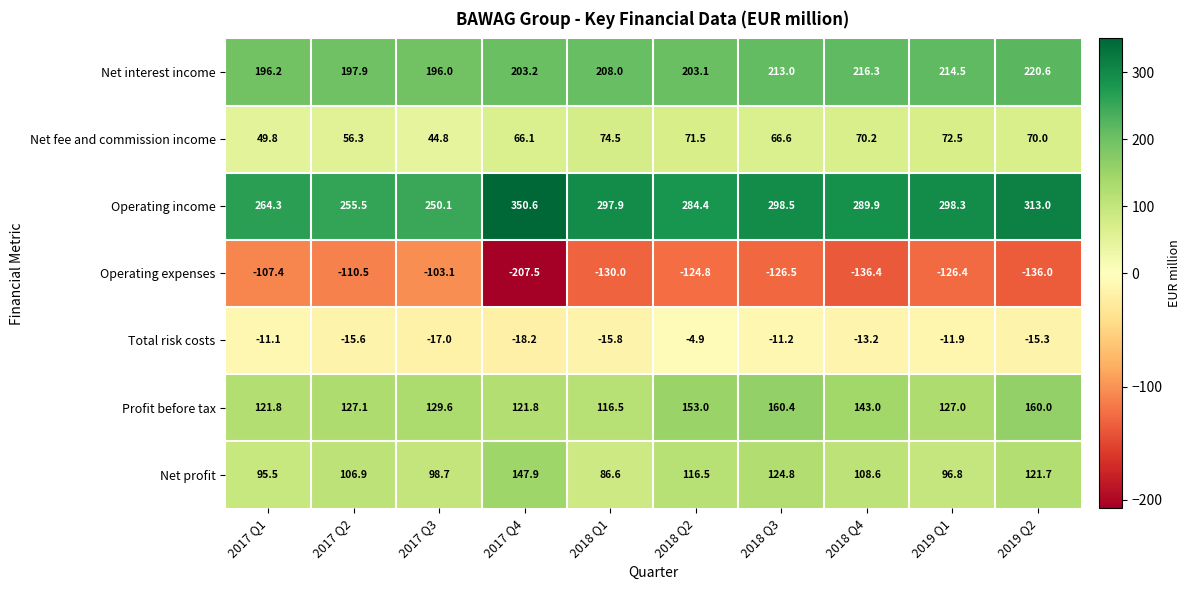

The value of Net profit at 2018 Q3 is 54.5. True or false?

False